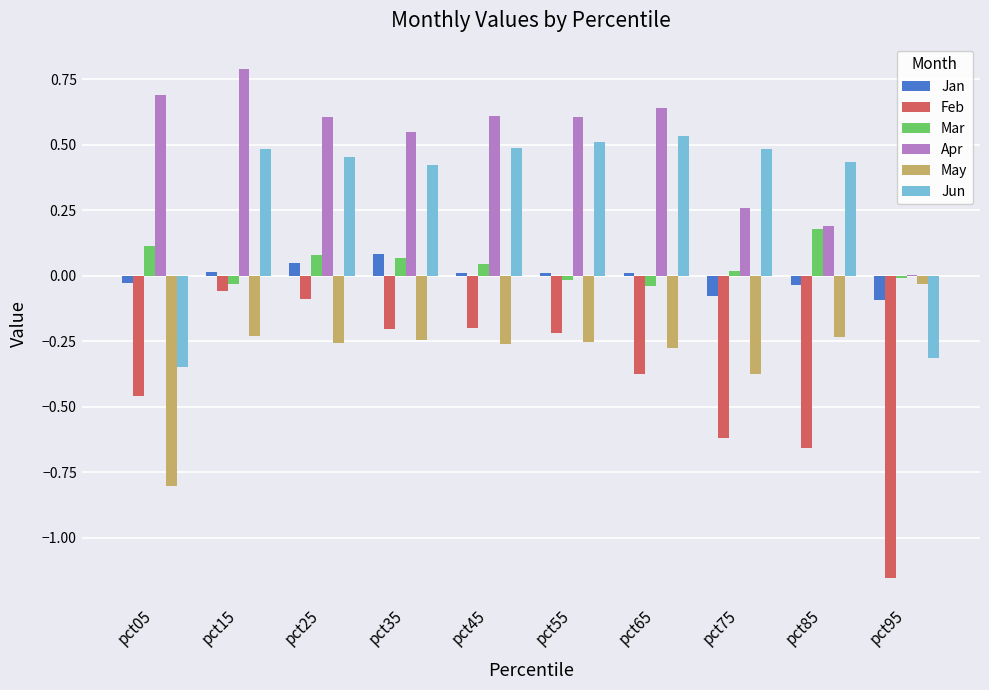

Between pct15 and pct85, which series saw the biggest shift?

Feb